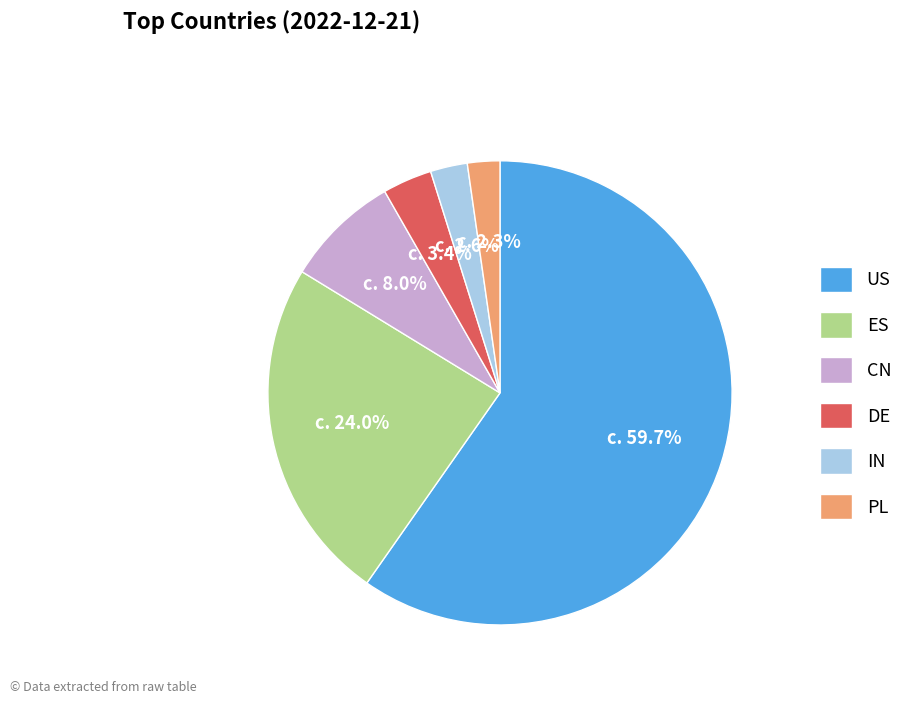

To the nearest percent, what is the combined percentage of IN and CN?

11%